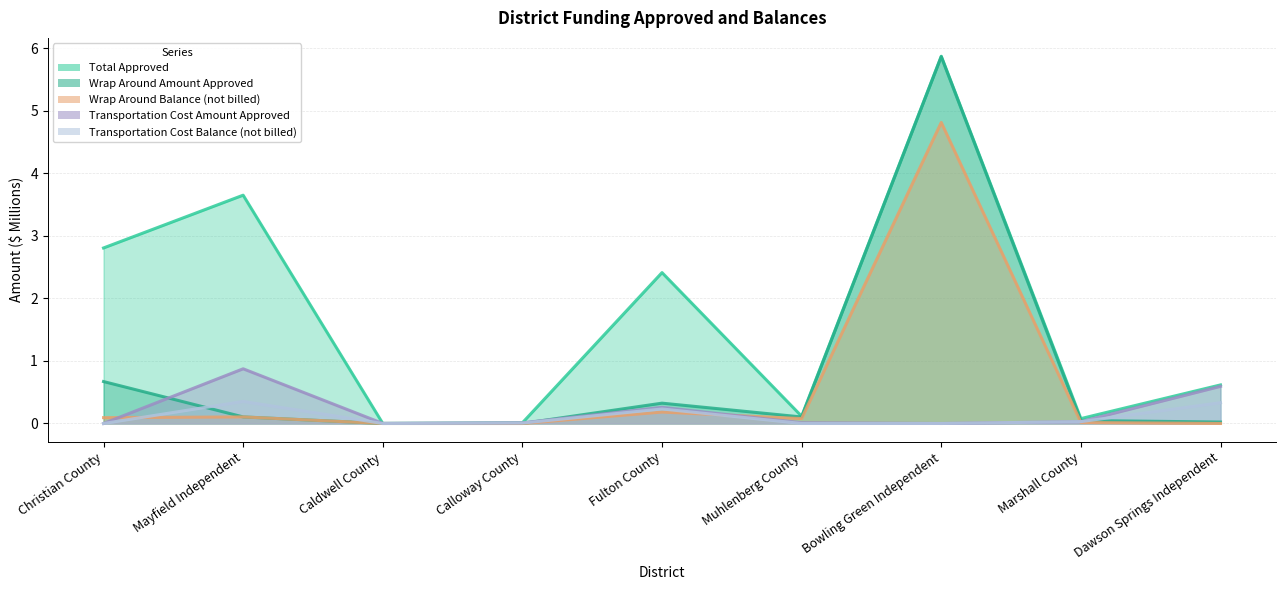

The Transportation Cost Amount Approved series shows 0.0 at Caldwell County. True or false?

True